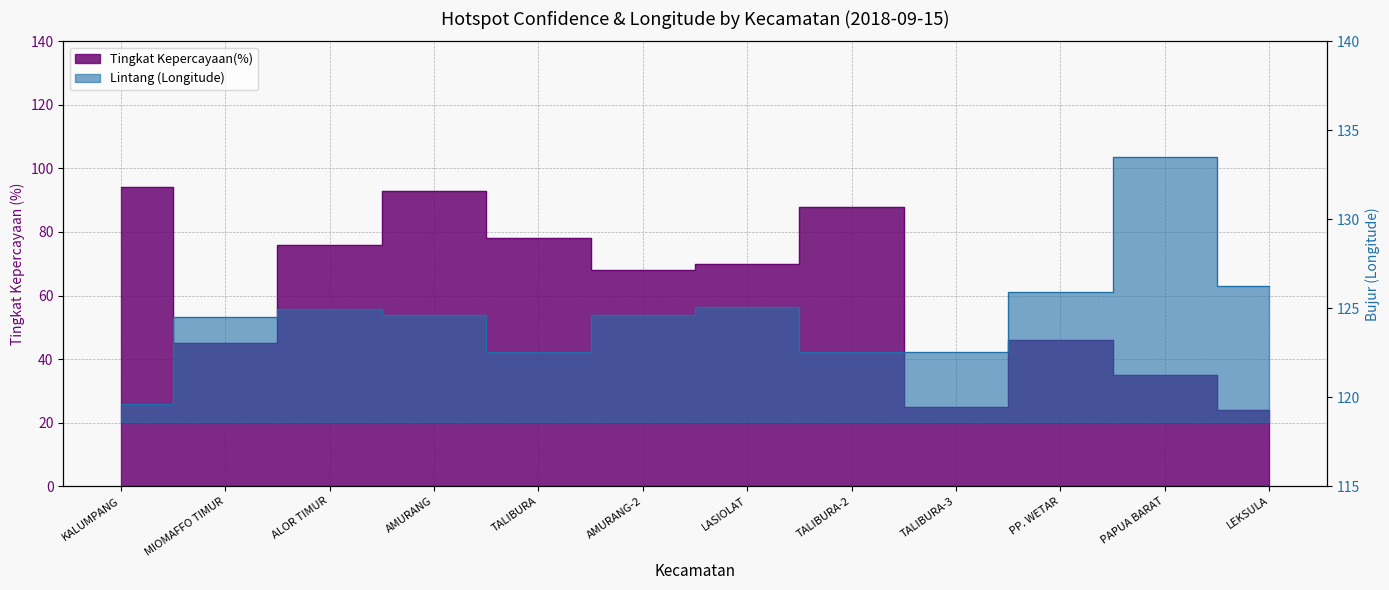

The Lintang series shows 133.5 at PAPUA BARAT. True or false?

True